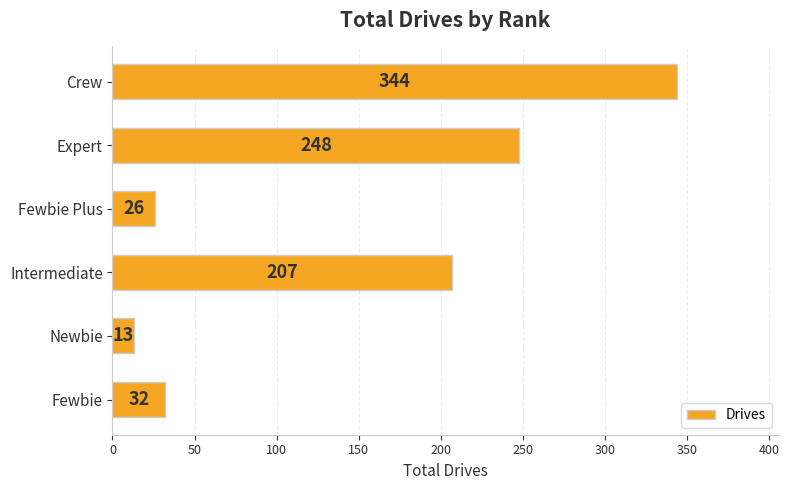

How many data points does each series have?

6